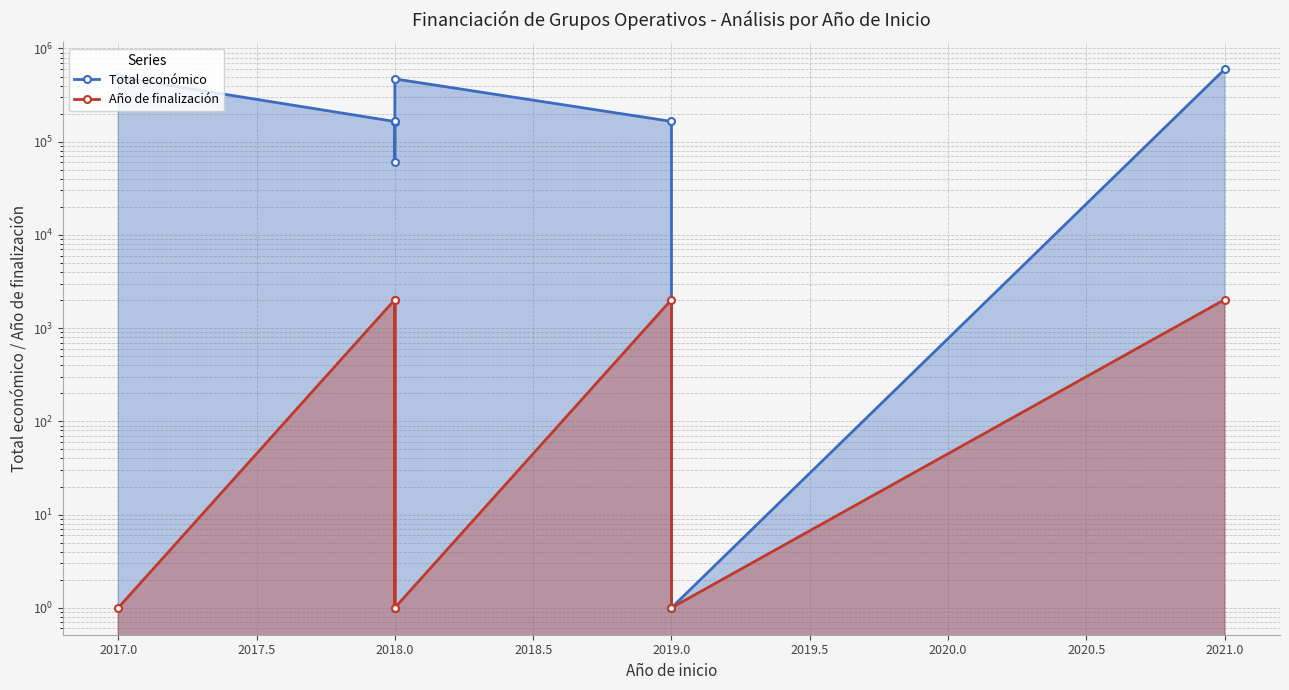

What is the minimum value for Año de finalización?

1